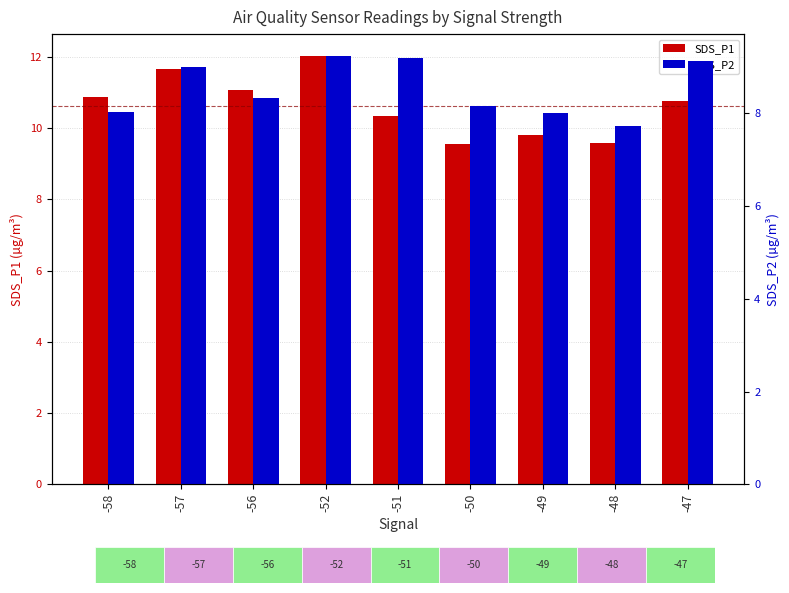

At which category does the chart reach its peak across all series?

-52